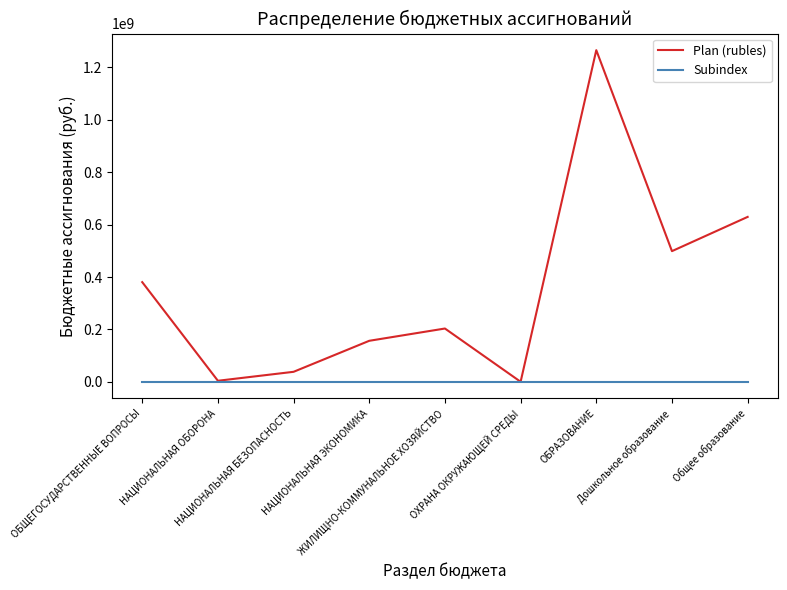

Which series has the largest range (max minus min)?

Plan (rubles)